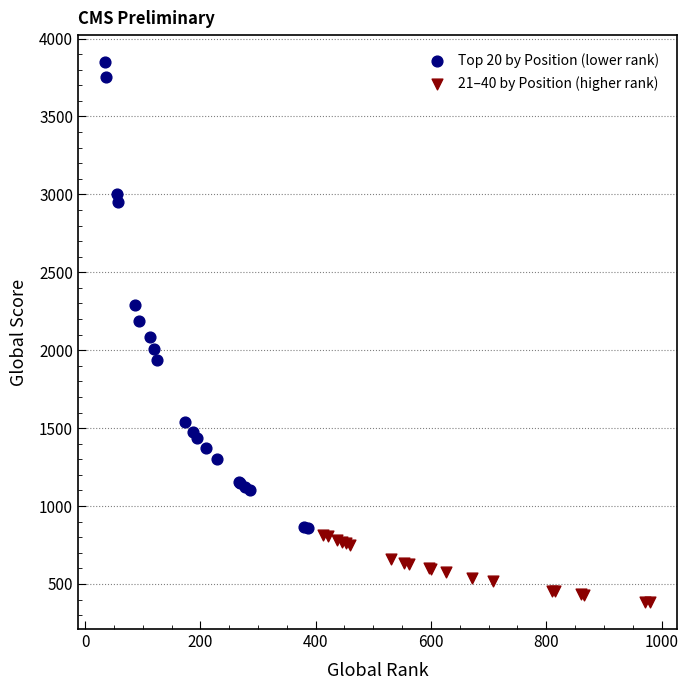

What are all the series names shown in the legend?

Top 20 by Position (lower rank), 21–40 by Position (higher rank)